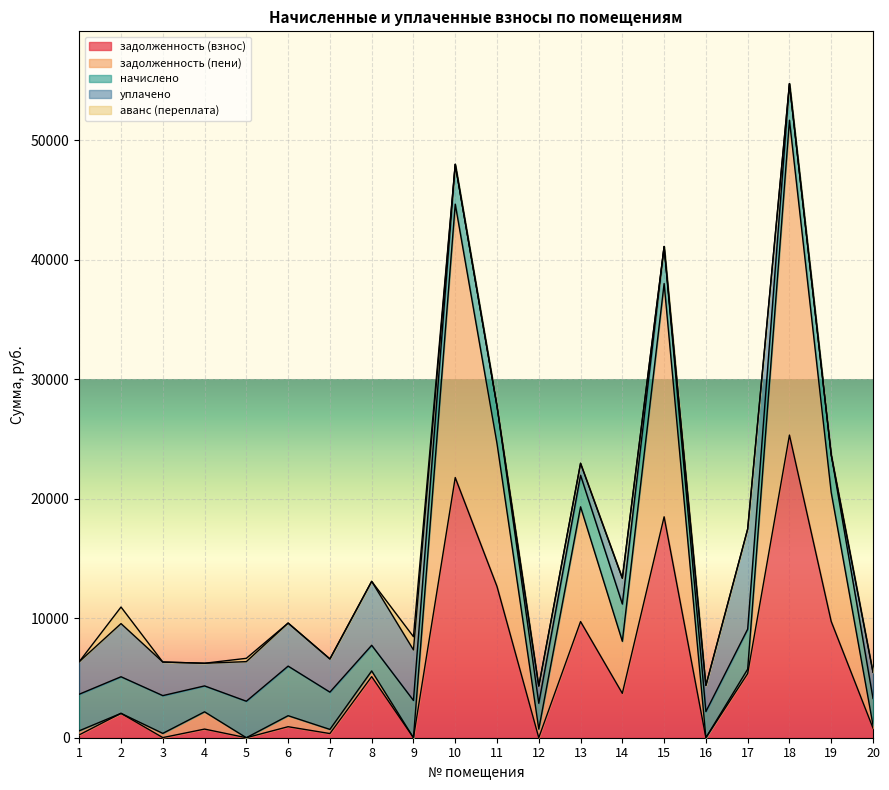

What is the value of the уплачено point at the 16th from the left?

2187.0